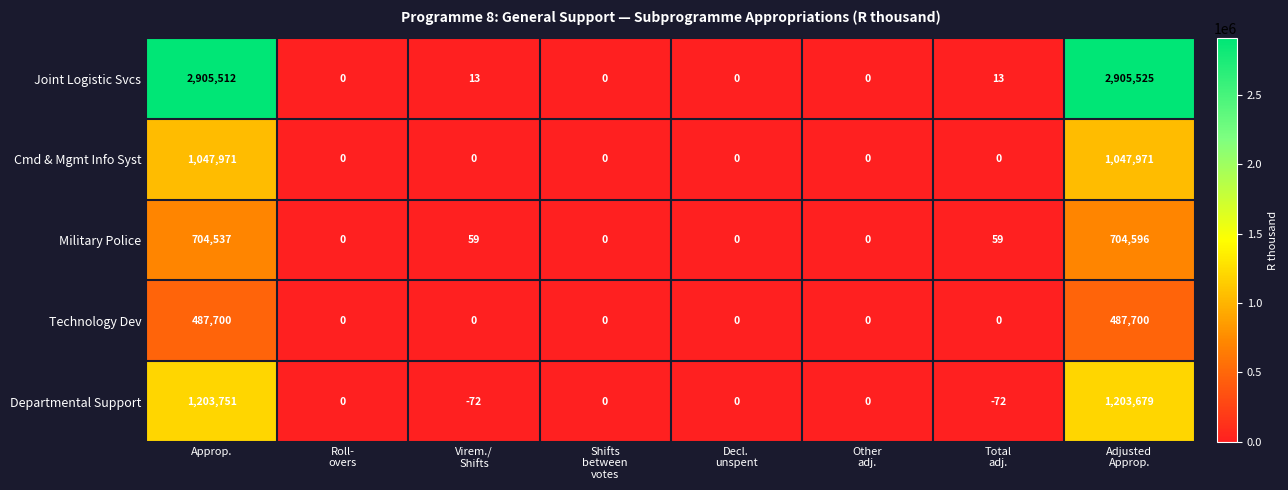

What is the sum of all Cmd & Mgmt Info Syst values?

2095942